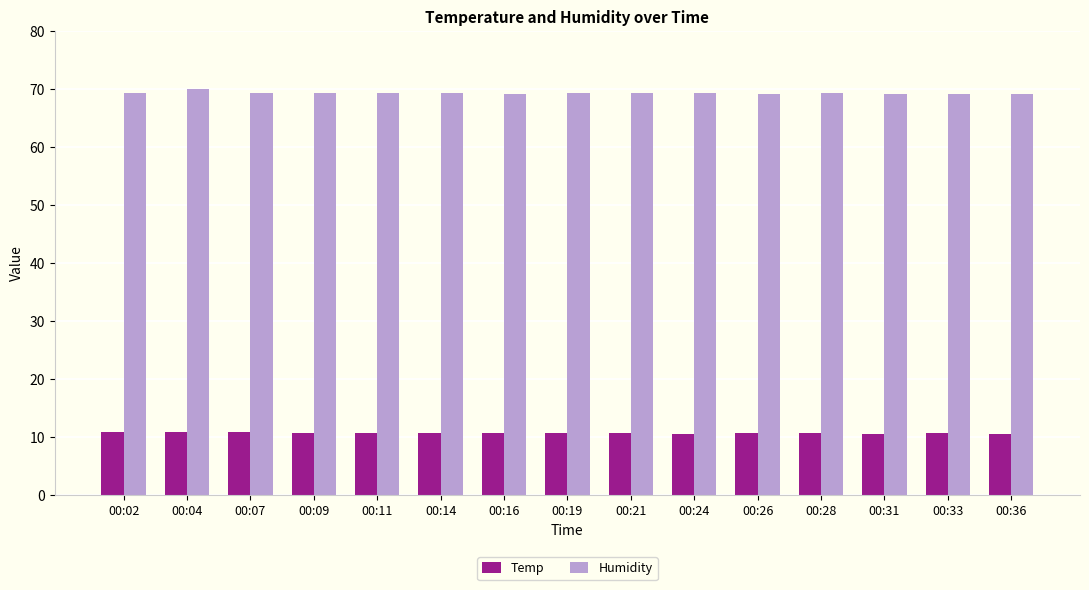

What is the spread (max minus min) of values at 00:09?

58.7